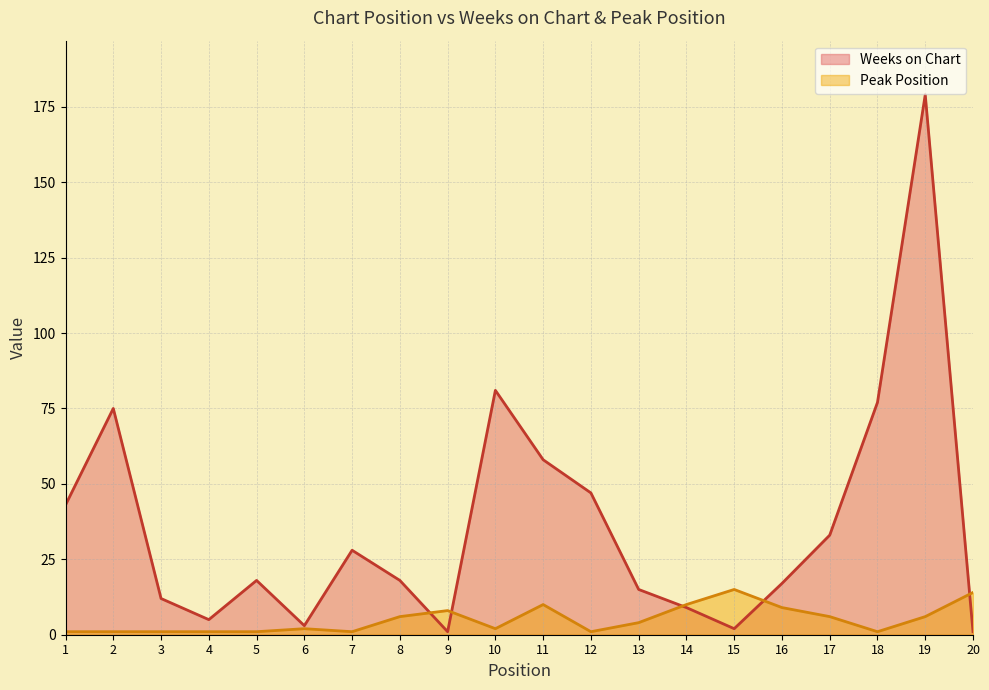

How many data points in Weeks on Chart are above 18?

9